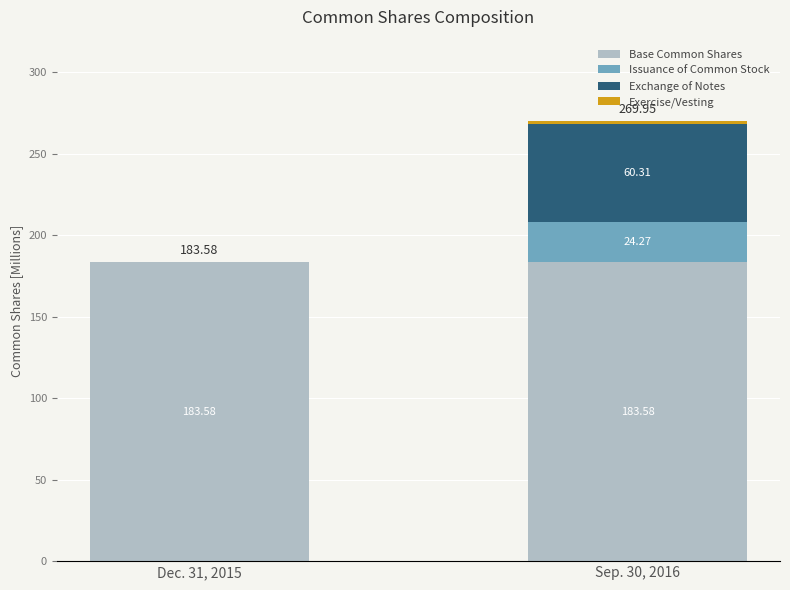

What is the total value across all series at Dec. 31, 2015?

183.6